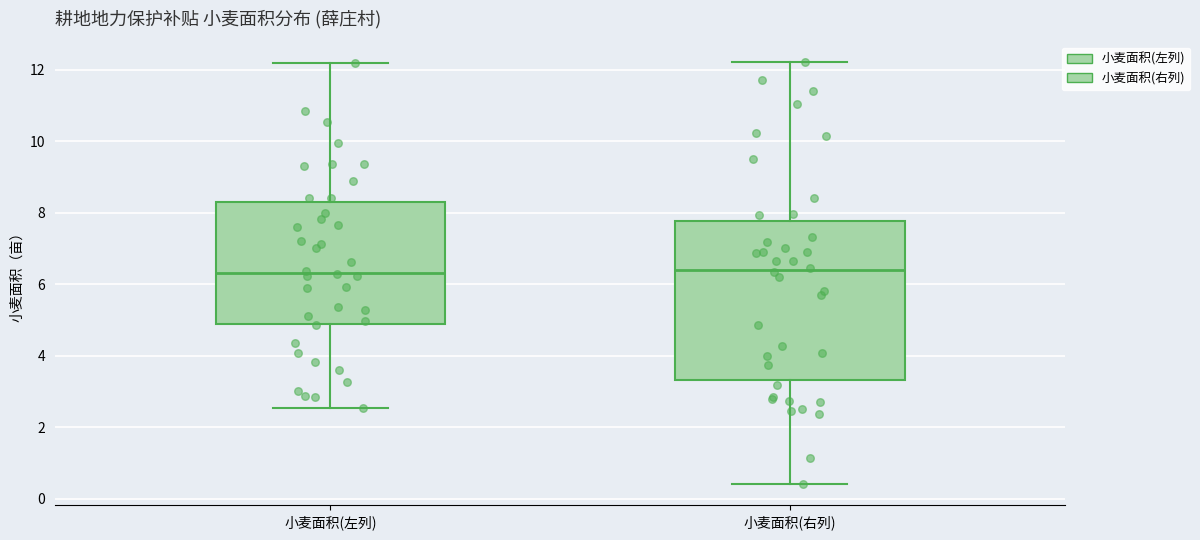

Reading left to right, transcribe this box plot: for each box, give where its median line is, the range the box spans, and where its two whiskers end, as read against the y-axis. The values are not printed on the chart, so give them approximately, as read against the axis.

小麦面积(左列): median 6.4, box 4.8 to 8.2, whiskers 2.6 to 12.2
小麦面积(右列): median 6.4, box 3.4 to 7.8, whiskers 0.4 to 12.2